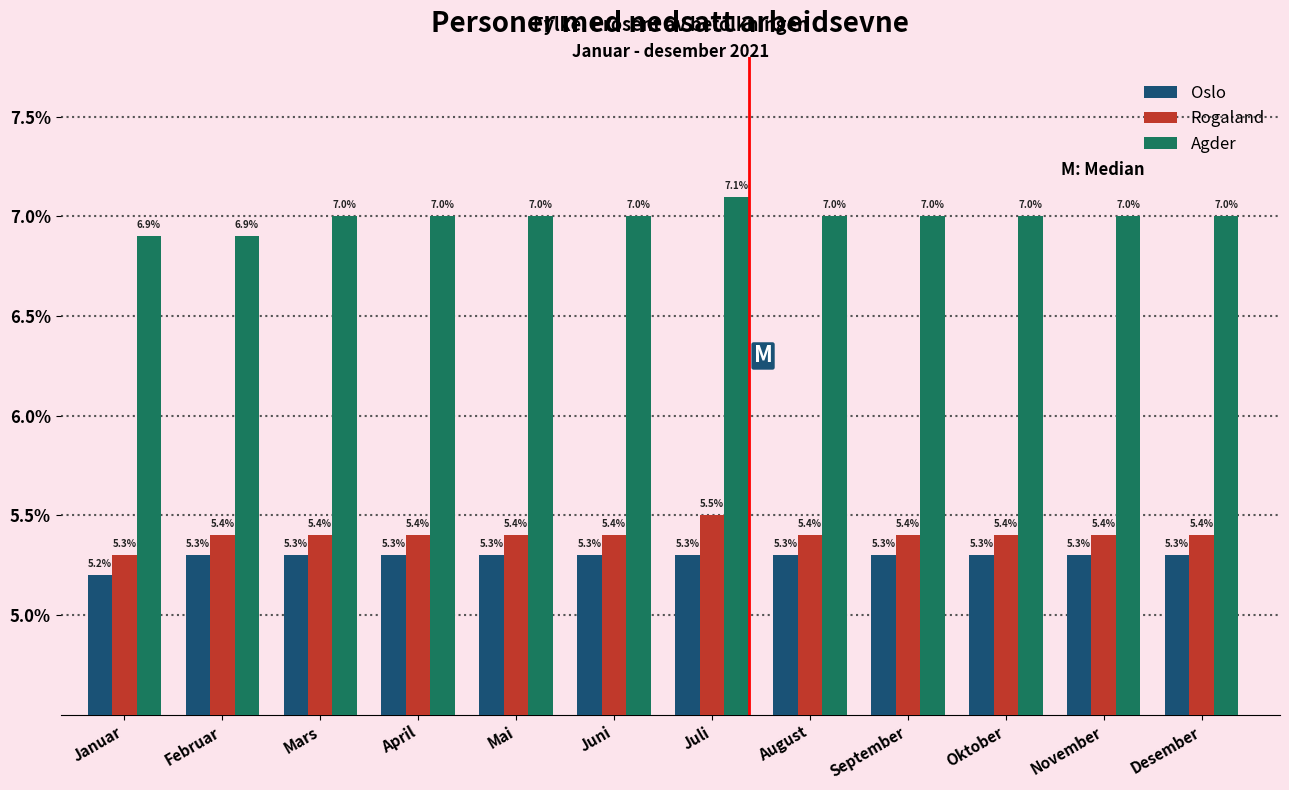

What are all the series names shown in the legend?

Oslo, Rogaland, Agder